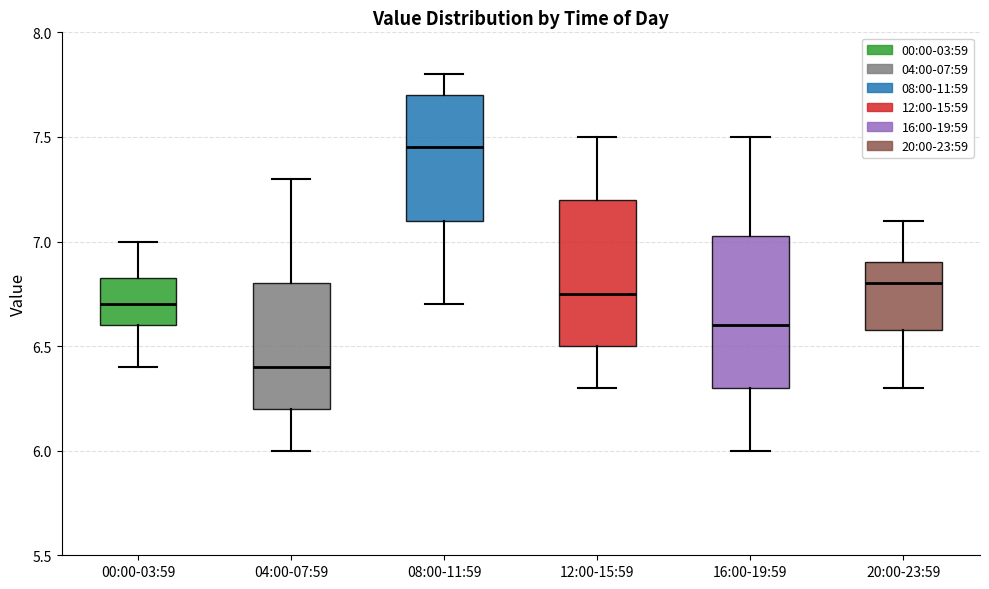

Which box has the lowest median line?

04:00-07:59